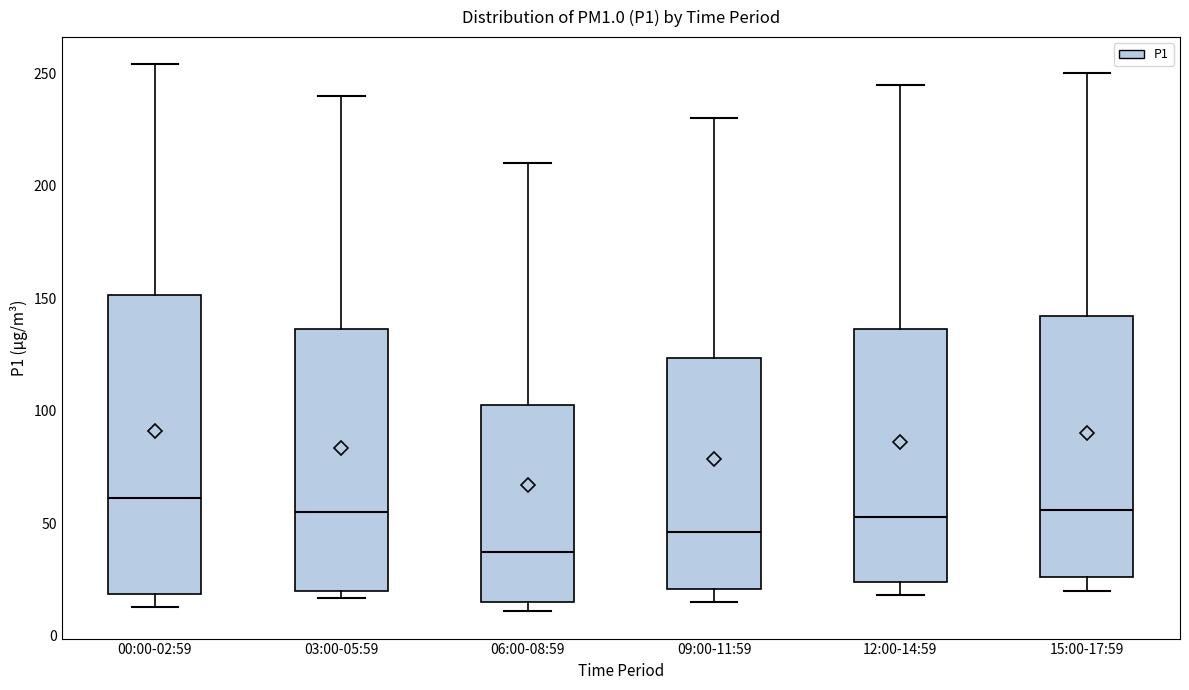

Which box's median line is the highest?

00:00-02:59